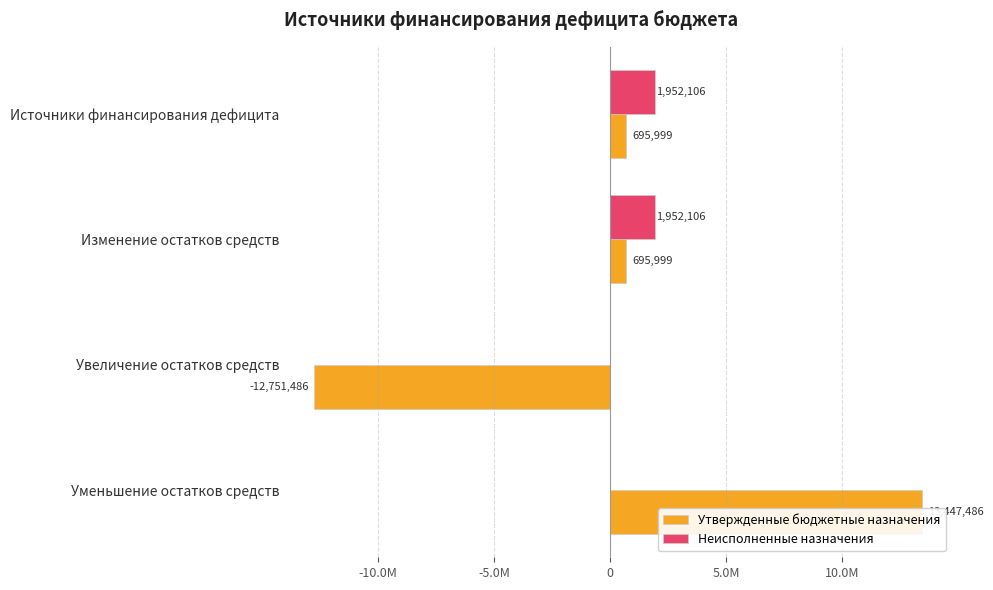

How many values in the Утвержденные бюджетные назначения series exceed 695999?

3